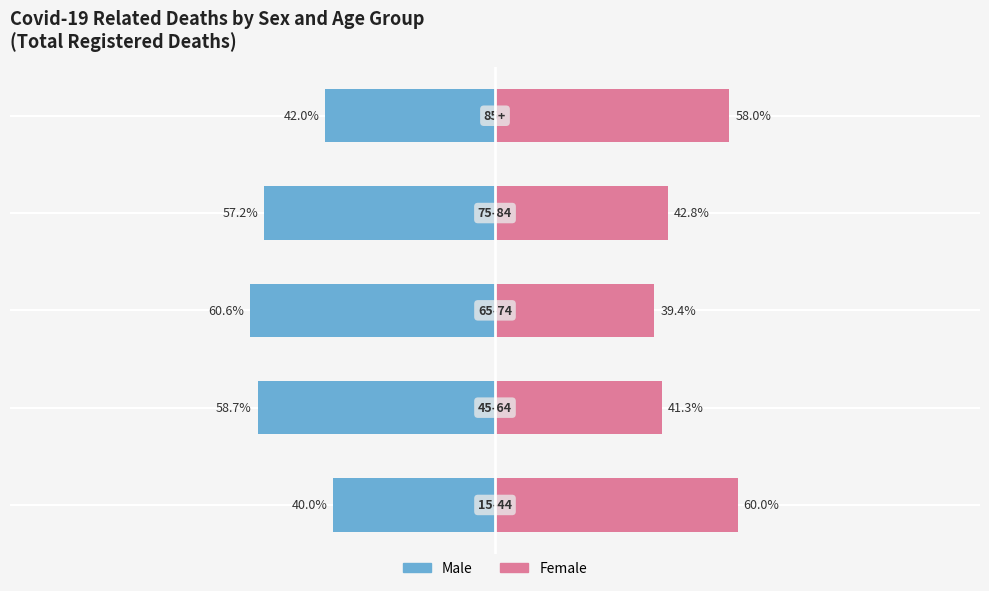

Is the value of Male at 4 greater than the value of Female at 0?

No